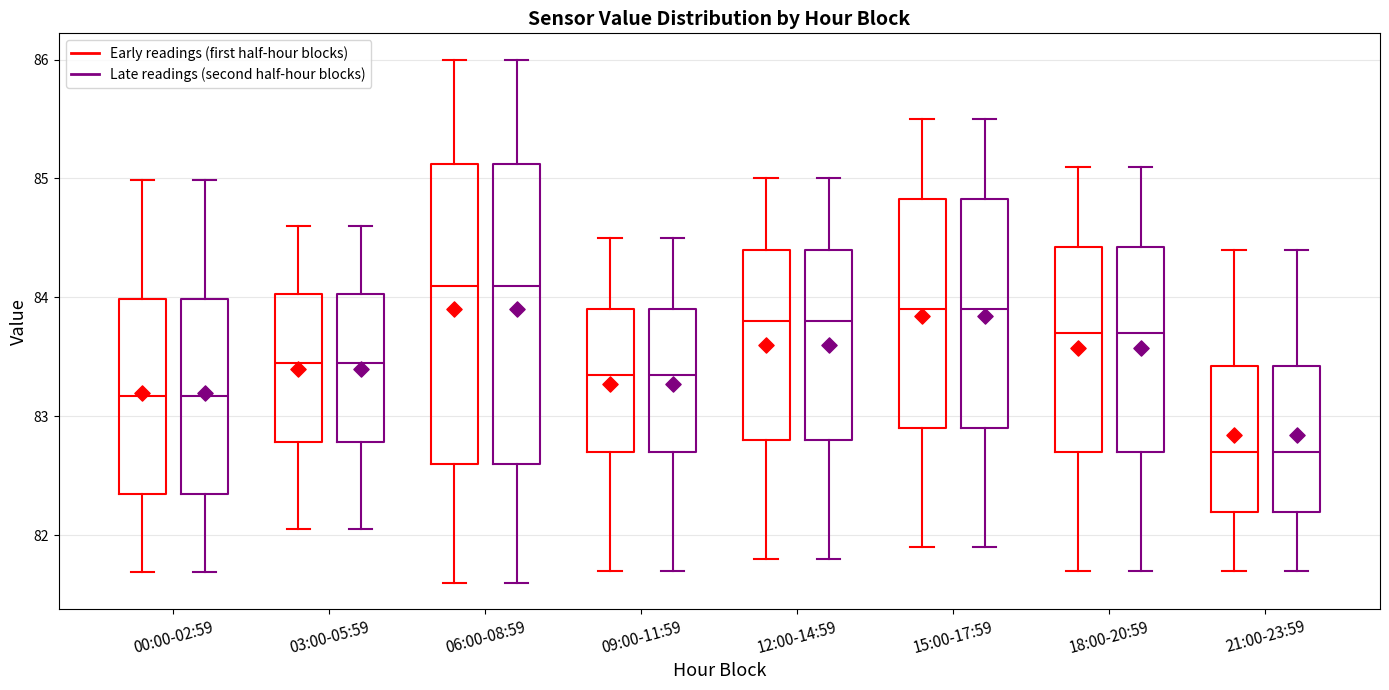

Reading left to right, transcribe this box plot: for each box, give where its median line is, the range the box spans, and where its two whiskers end, as read against the y-axis. The values are not printed on the chart, so give them approximately, as read against the axis.

00:00-02:59 (Early readings (first half-hour blocks)): median 83.2, box 82.4 to 84.0, whiskers 81.7 to 85.0
00:00-02:59 (Late readings (second half-hour blocks)): median 83.2, box 82.4 to 84.0, whiskers 81.7 to 85.0
03:00-05:59 (Early readings (first half-hour blocks)): median 83.5, box 82.8 to 84.0, whiskers 82.1 to 84.6
03:00-05:59 (Late readings (second half-hour blocks)): median 83.5, box 82.8 to 84.0, whiskers 82.1 to 84.6
06:00-08:59 (Early readings (first half-hour blocks)): median 84.1, box 82.6 to 85.1, whiskers 81.6 to 86.0
06:00-08:59 (Late readings (second half-hour blocks)): median 84.1, box 82.6 to 85.1, whiskers 81.6 to 86.0
09:00-11:59 (Early readings (first half-hour blocks)): median 83.4, box 82.7 to 83.9, whiskers 81.7 to 84.5
09:00-11:59 (Late readings (second half-hour blocks)): median 83.4, box 82.7 to 83.9, whiskers 81.7 to 84.5
12:00-14:59 (Early readings (first half-hour blocks)): median 83.8, box 82.8 to 84.4, whiskers 81.8 to 85.0
12:00-14:59 (Late readings (second half-hour blocks)): median 83.8, box 82.8 to 84.4, whiskers 81.8 to 85.0
15:00-17:59 (Early readings (first half-hour blocks)): median 83.9, box 82.9 to 84.8, whiskers 81.9 to 85.5
15:00-17:59 (Late readings (second half-hour blocks)): median 83.9, box 82.9 to 84.8, whiskers 81.9 to 85.5
18:00-20:59 (Early readings (first half-hour blocks)): median 83.7, box 82.7 to 84.4, whiskers 81.7 to 85.1
18:00-20:59 (Late readings (second half-hour blocks)): median 83.7, box 82.7 to 84.4, whiskers 81.7 to 85.1
21:00-23:59 (Early readings (first half-hour blocks)): median 82.7, box 82.2 to 83.4, whiskers 81.7 to 84.4
21:00-23:59 (Late readings (second half-hour blocks)): median 82.7, box 82.2 to 83.4, whiskers 81.7 to 84.4